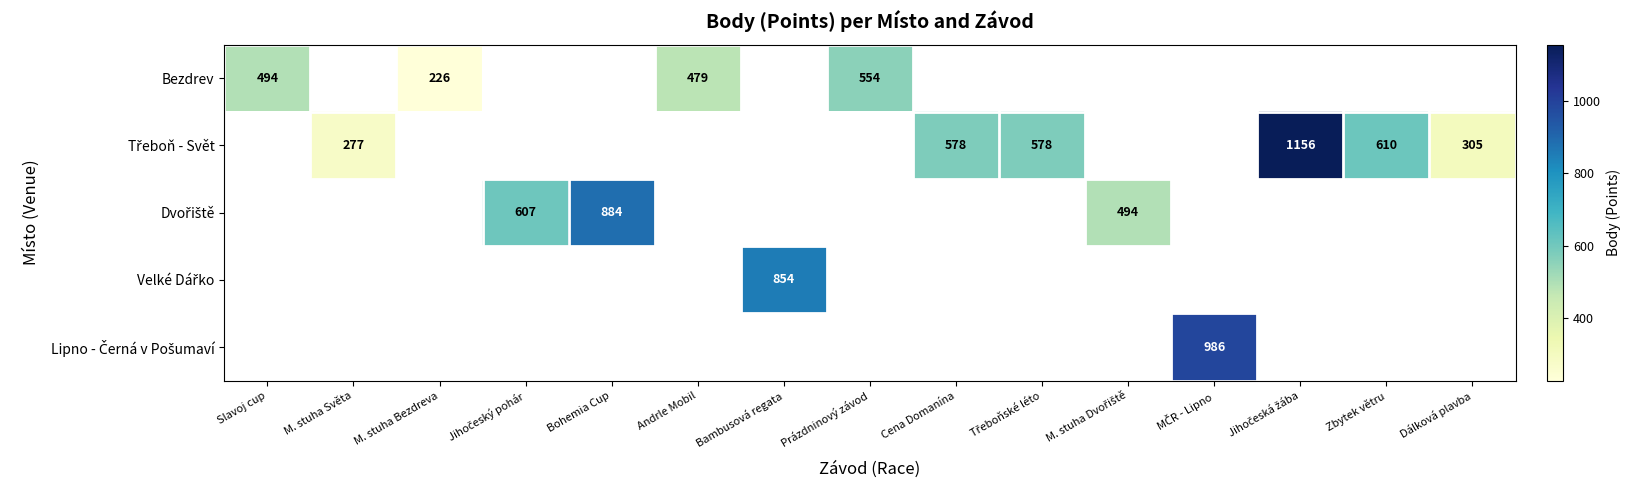

How many values in Lipno - Černá v Pošumaví are above zero?

1